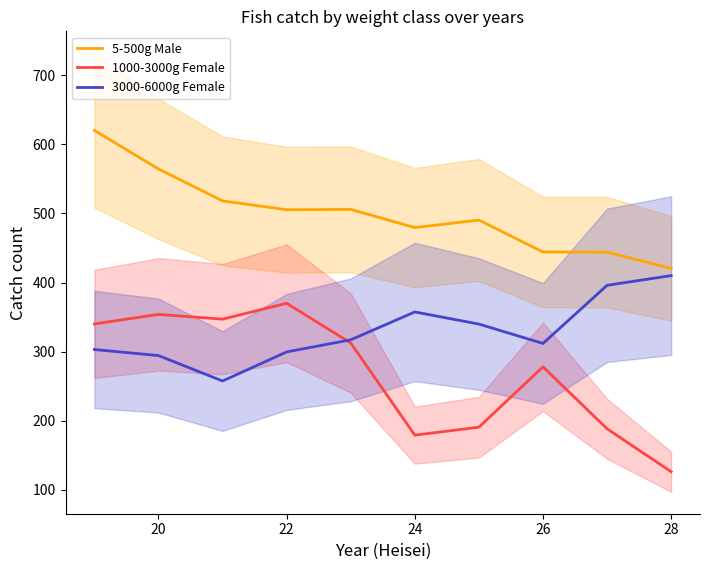

What are all the series names shown in the legend?

5-500g Male, 1000-3000g Female, 3000-6000g Female